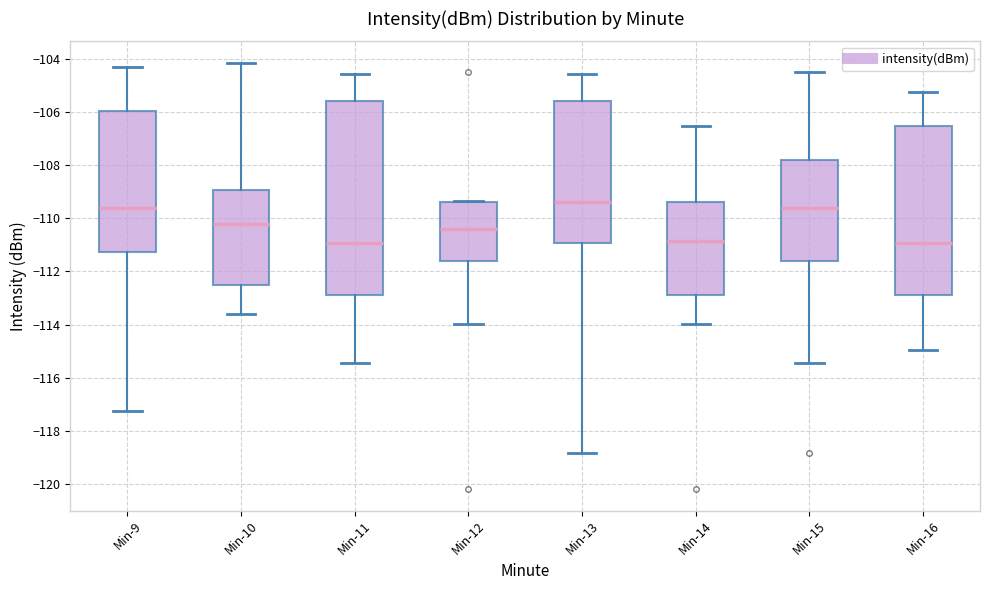

Comparing the boxes themselves (not the whiskers), which one is the tallest?

Min-11